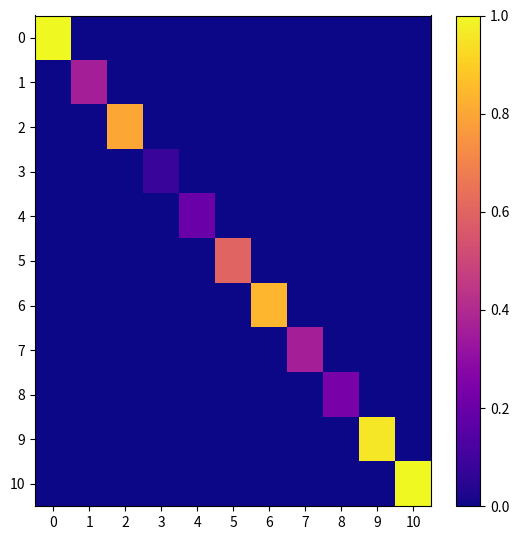

Reading right to left, list all the values displayed in this chart.

0: 10=0.0	9=0.0	8=0.0	7=0.0	6=0.0	5=0.0	4=0.0	3=0.0	2=0.0	1=0.0	0=1.0
1: 10=0.0	9=0.0	8=0.0	7=0.0	6=0.0	5=0.0	4=0.0	3=0.0	2=0.0	1=0.4	0=0.0
2: 10=0.0	9=0.0	8=0.0	7=0.0	6=0.0	5=0.0	4=0.0	3=0.0	2=0.8	1=0.0	0=0.0
3: 10=0.0	9=0.0	8=0.0	7=0.0	6=0.0	5=0.0	4=0.0	3=0.1	2=0.0	1=0.0	0=0.0
4: 10=0.0	9=0.0	8=0.0	7=0.0	6=0.0	5=0.0	4=0.2	3=0.0	2=0.0	1=0.0	0=0.0
5: 10=0.0	9=0.0	8=0.0	7=0.0	6=0.0	5=0.6	4=0.0	3=0.0	2=0.0	1=0.0	0=0.0
6: 10=0.0	9=0.0	8=0.0	7=0.0	6=0.8	5=0.0	4=0.0	3=0.0	2=0.0	1=0.0	0=0.0
7: 10=0.0	9=0.0	8=0.0	7=0.4	6=0.0	5=0.0	4=0.0	3=0.0	2=0.0	1=0.0	0=0.0
8: 10=0.0	9=0.0	8=0.2	7=0.0	6=0.0	5=0.0	4=0.0	3=0.0	2=0.0	1=0.0	0=0.0
9: 10=0.0	9=1.0	8=0.0	7=0.0	6=0.0	5=0.0	4=0.0	3=0.0	2=0.0	1=0.0	0=0.0
10: 10=1.0	9=0.0	8=0.0	7=0.0	6=0.0	5=0.0	4=0.0	3=0.0	2=0.0	1=0.0	0=0.0